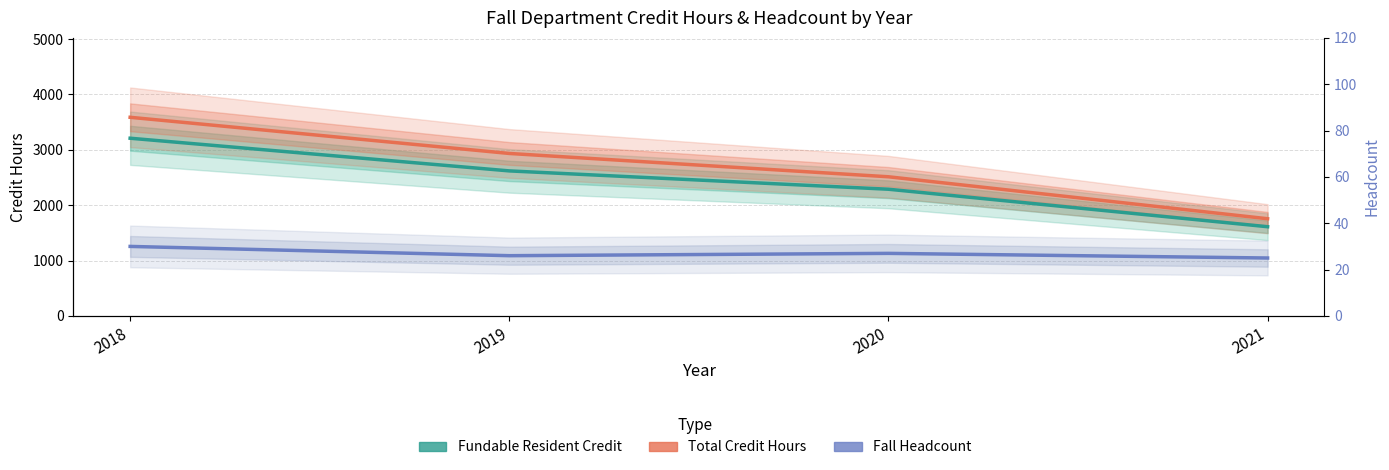

True or false: Fall Headcount and Fundable Resident Credit intersect in this chart.

False